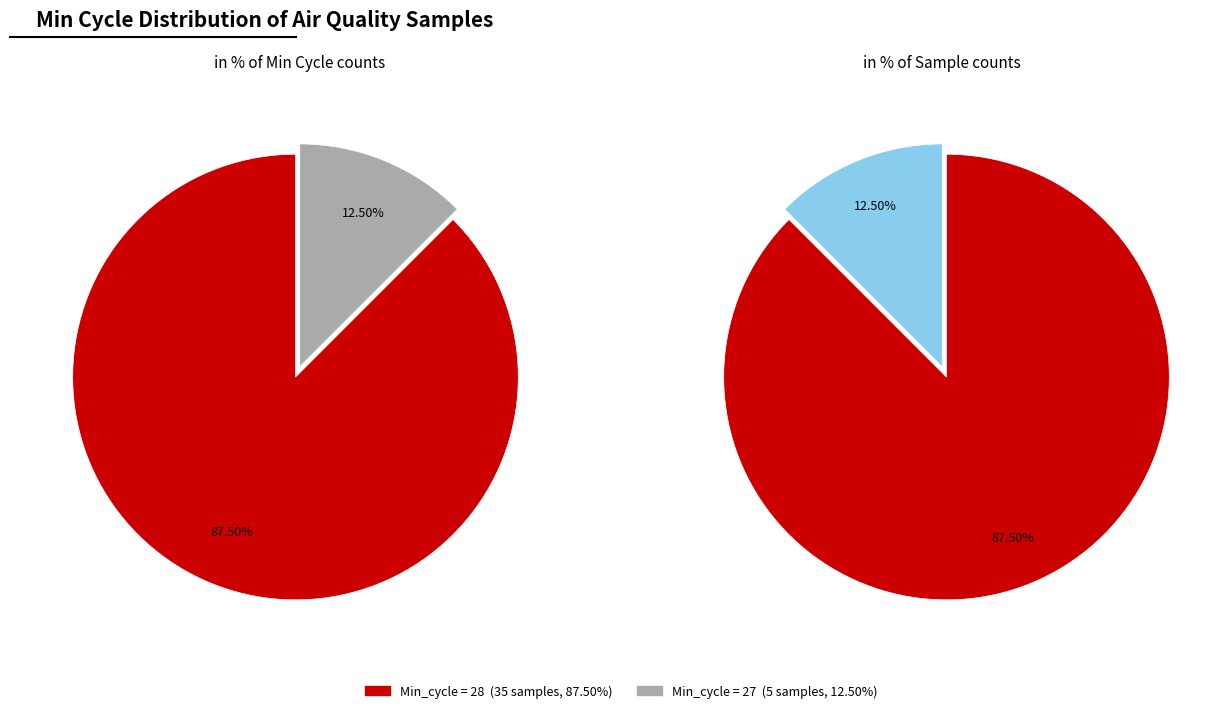

Does 3 account for over 50% of the chart?

No